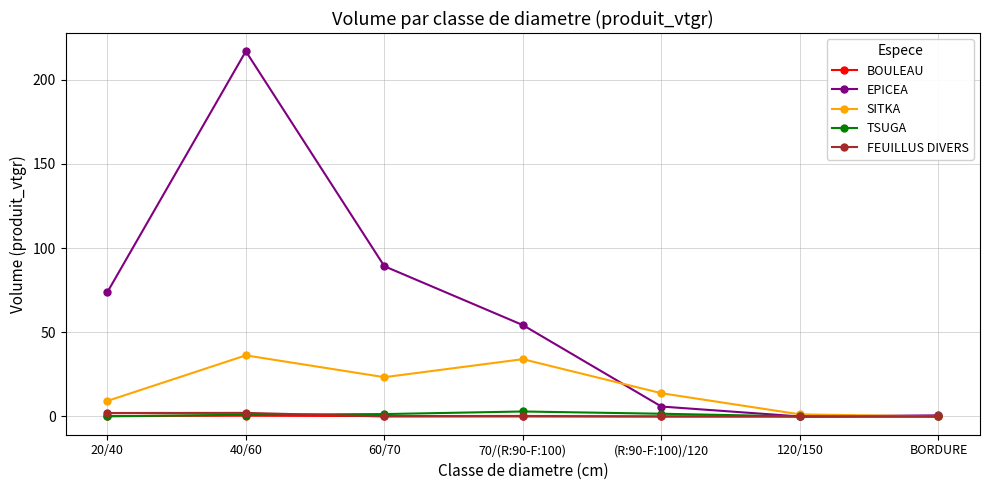

What is the label of the 6th point from the right?

40/60